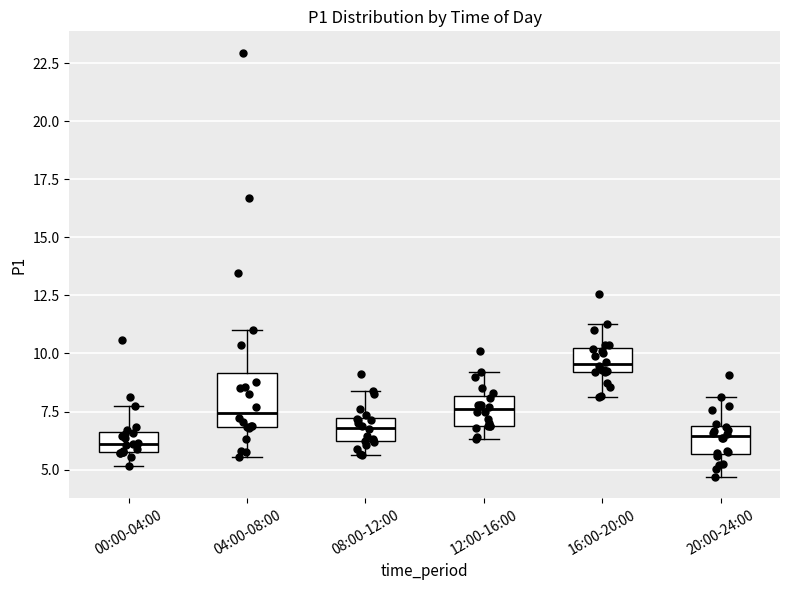

Which box has the highest median line?

16:00-20:00